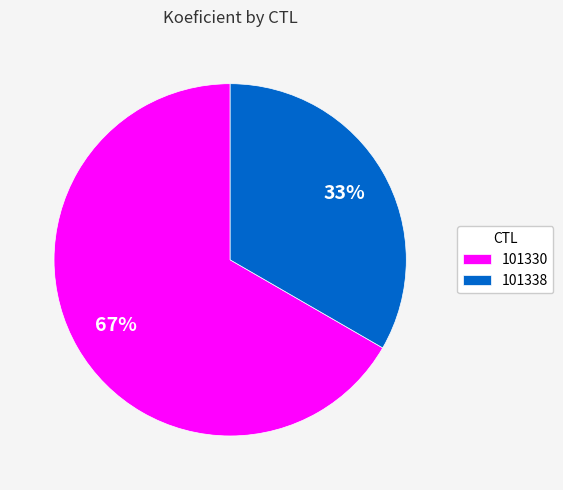

To the nearest percent, what is the average slice percentage?

50%